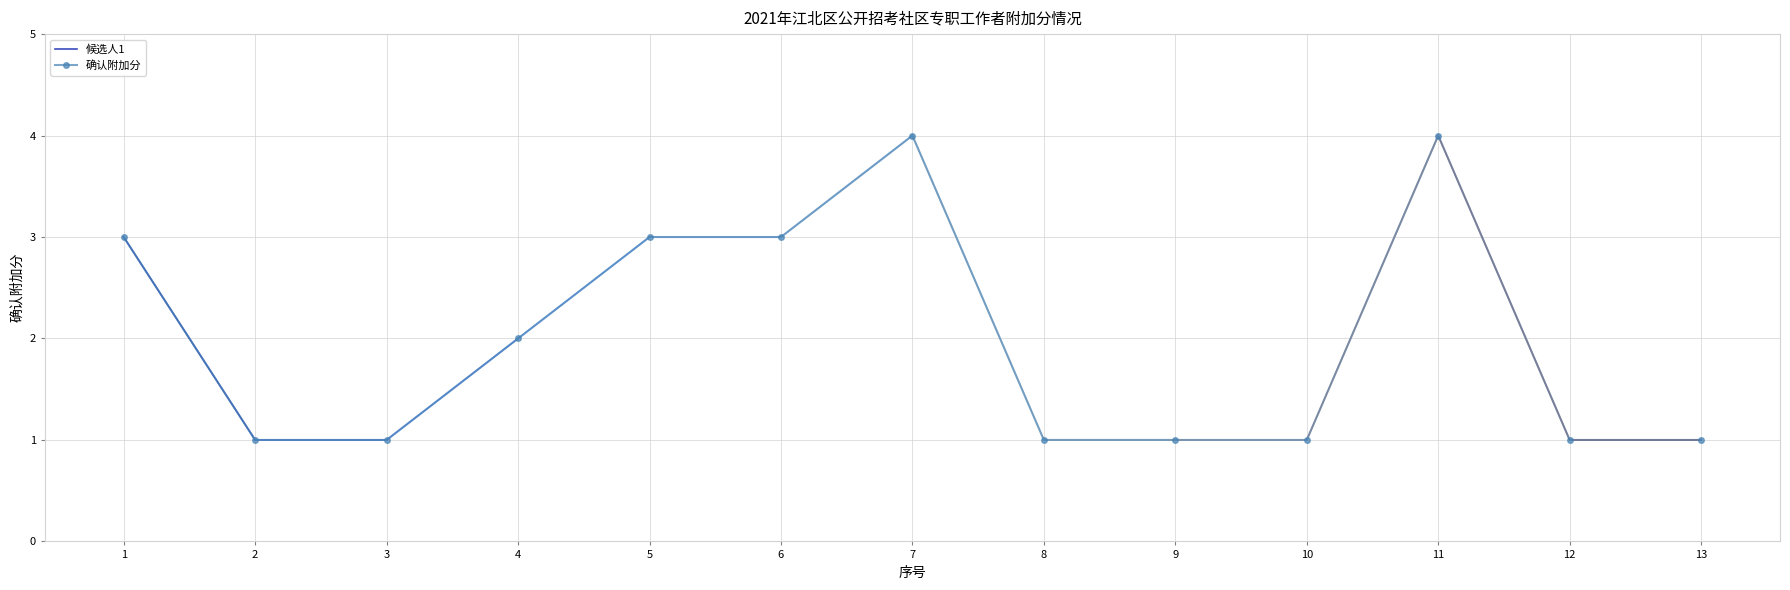

Which label corresponds to the smallest value in the chart?

2